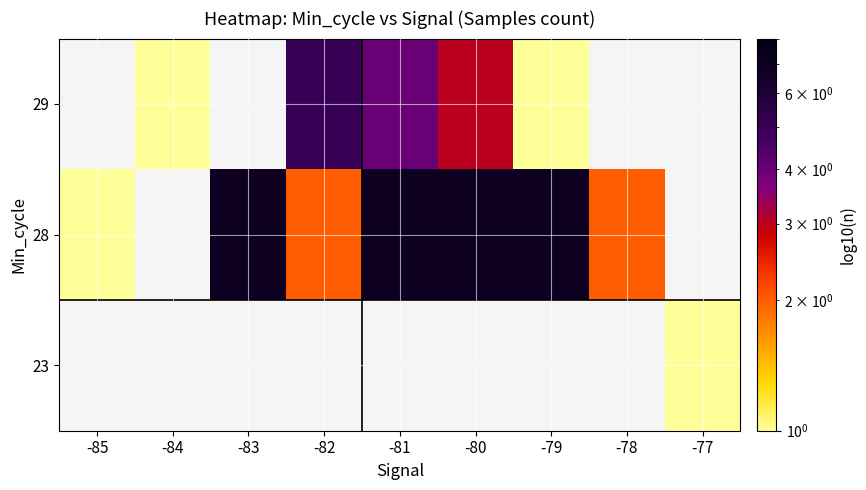

How many values in the 28 series are below 7?

3